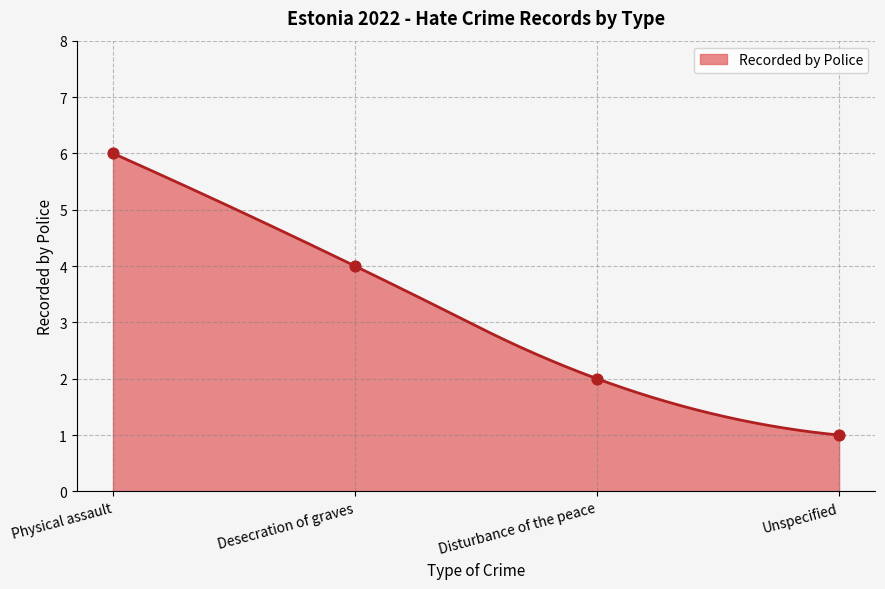

What is the change in value from Disturbance of the peace to Unspecified?

-1